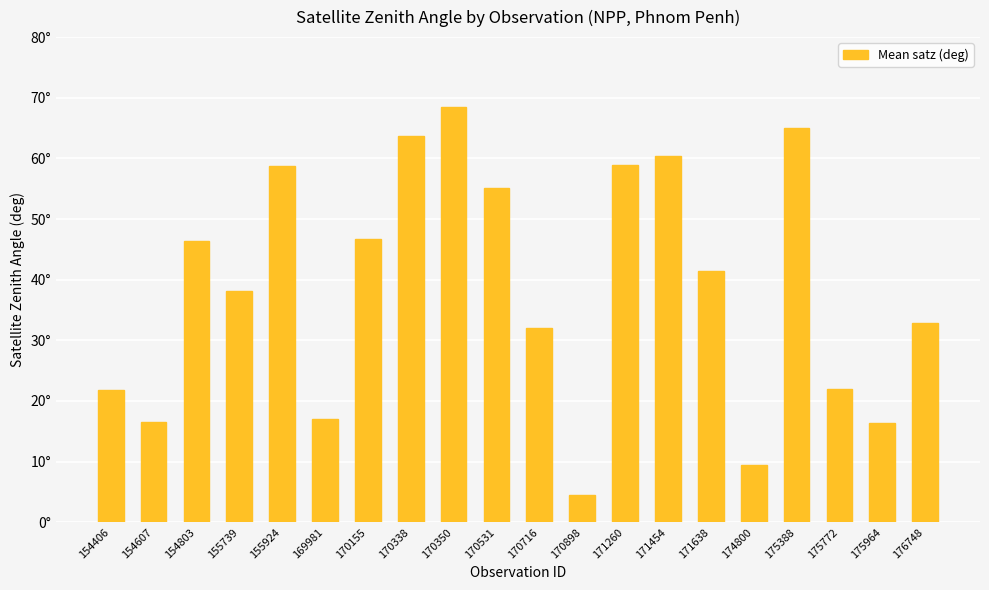

Are the bars horizontal?

No